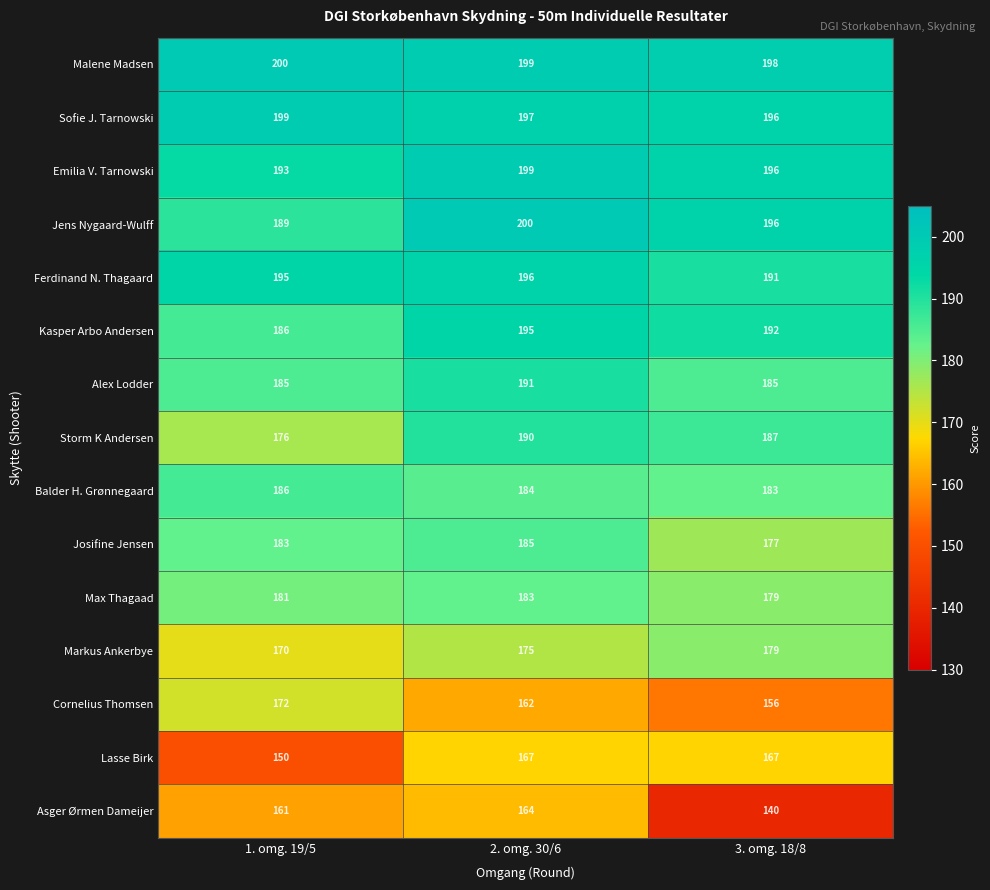

Rank the categories by Asger Ørmen Dameijer value from lowest to highest.

3. omg. 18/8, 1. omg. 19/5, 2. omg. 30/6